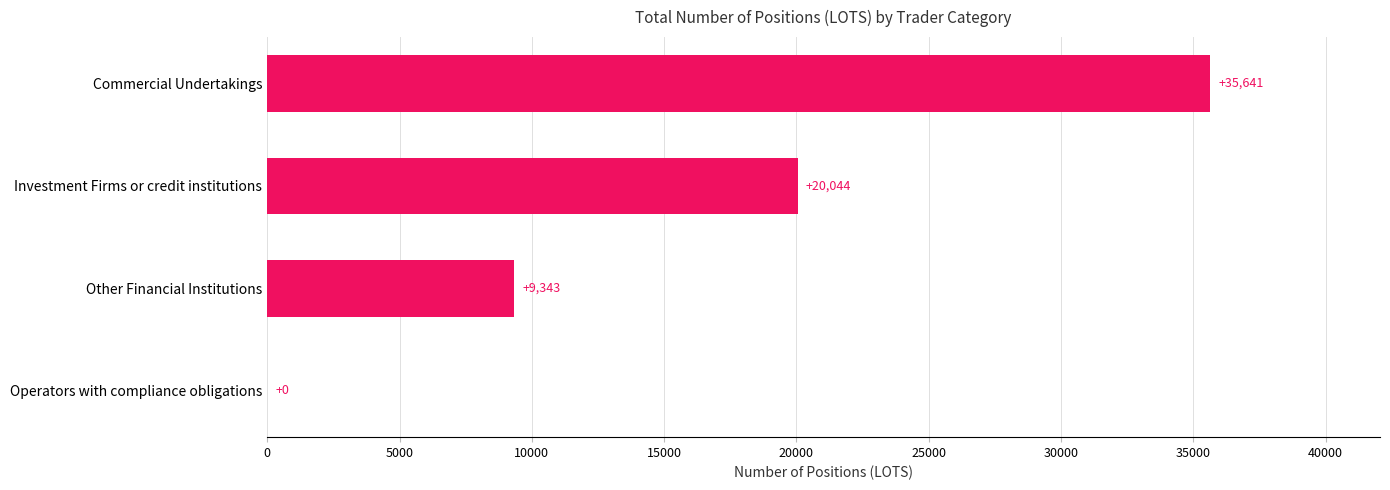

How many distinct data groups are displayed?

1